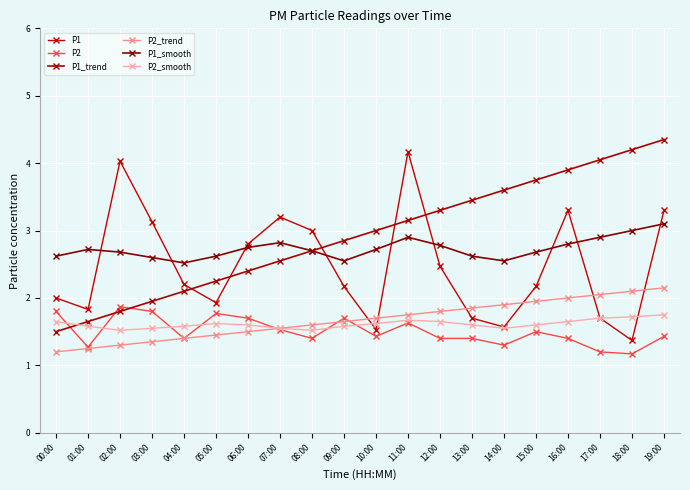

How many interior local peaks does the P2 series have?

5